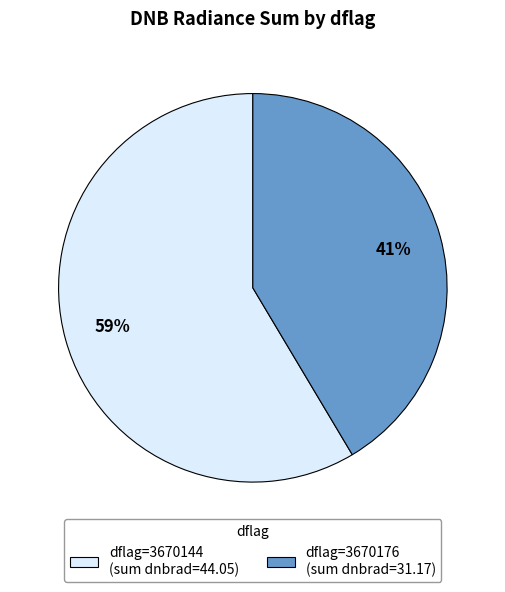

Do dflag=3670176 (sum dnbrad=31.17) and dflag=3670144 (sum dnbrad=44.05) together represent more than half of the pie?

Yes